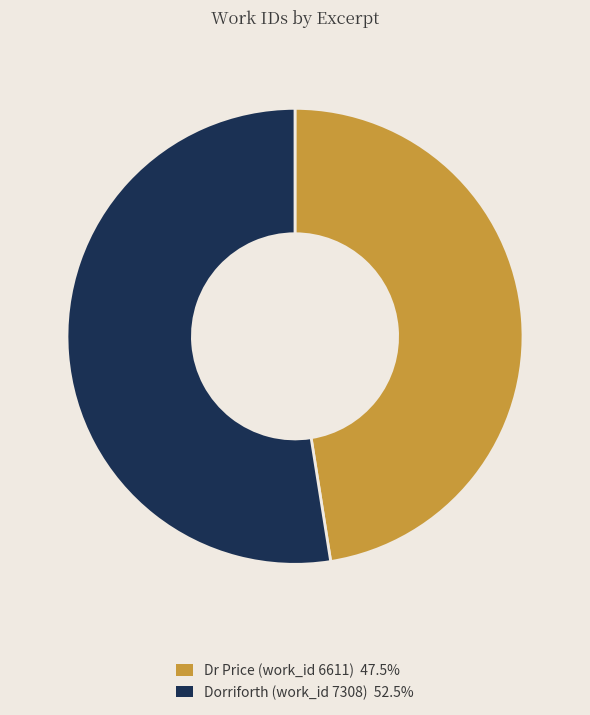

Combined, do Dorriforth (work_id 7308) and Dr Price (work_id 6611) account for over 50%?

Yes